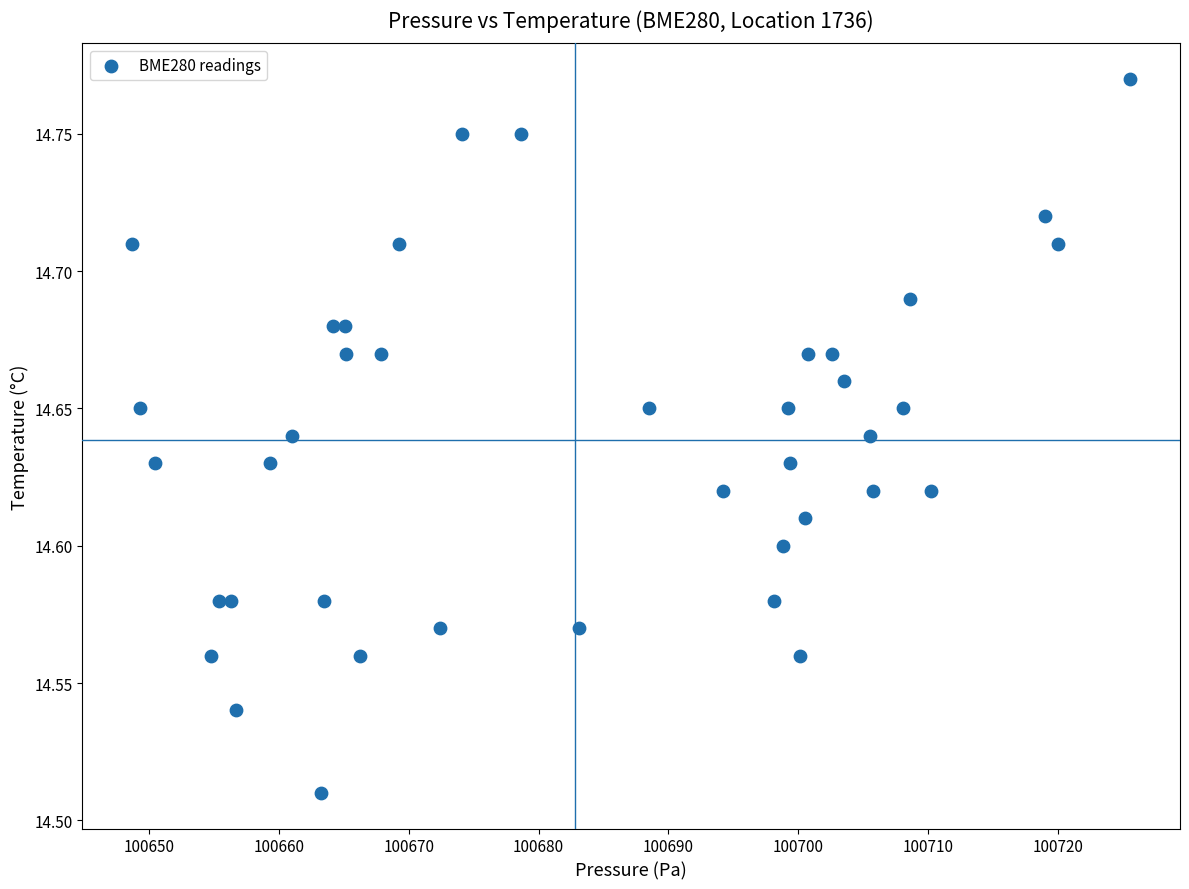

What is the range of X values (max minus min)?

76.9